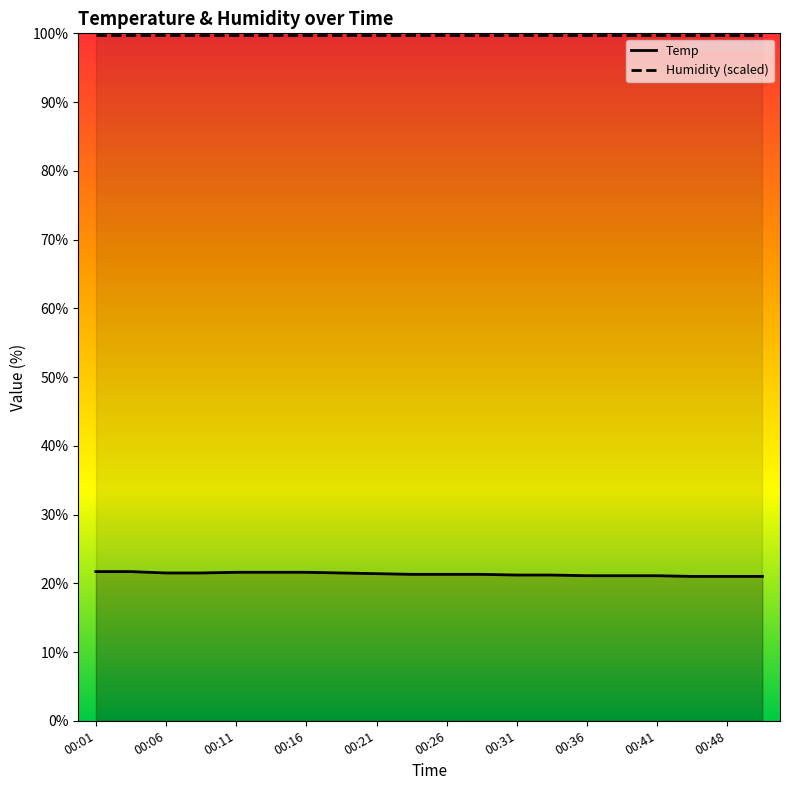

Which series has the largest total across all categories?

Humidity (scaled)